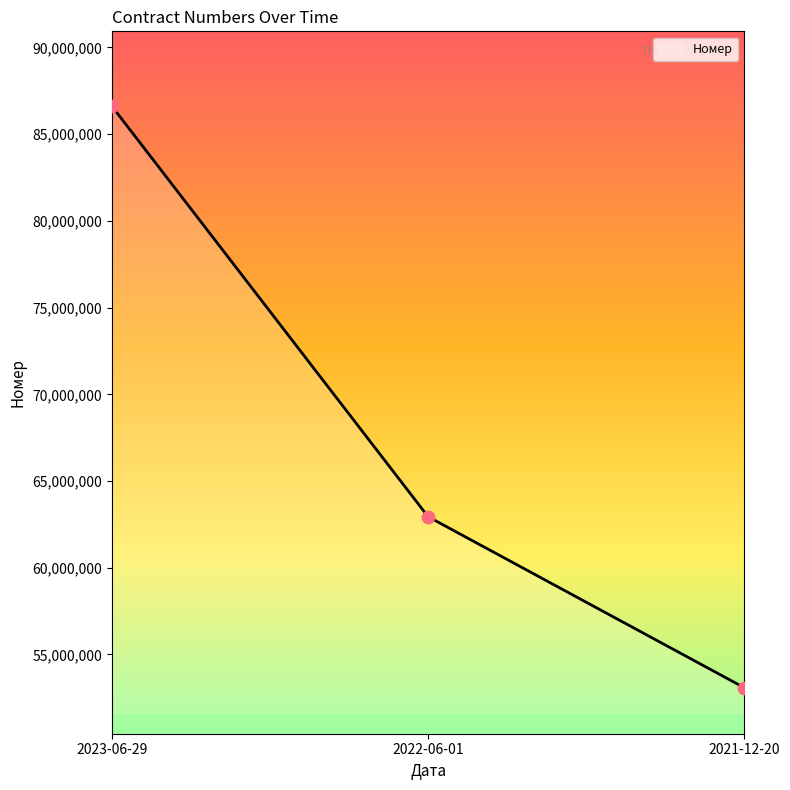

What is the change in value from 2023-06-29 to 2022-06-01?

-23659901